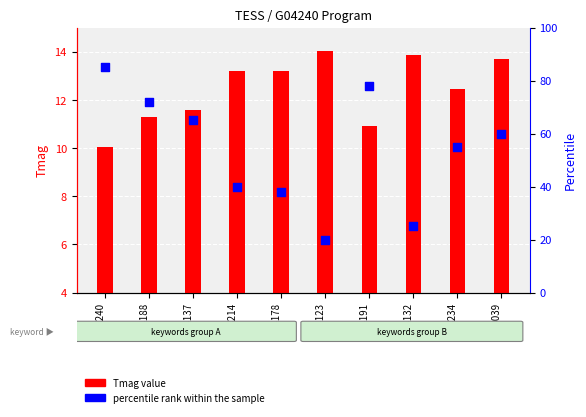

Which series has the largest Y range (max minus min)?

percentile rank within the sample